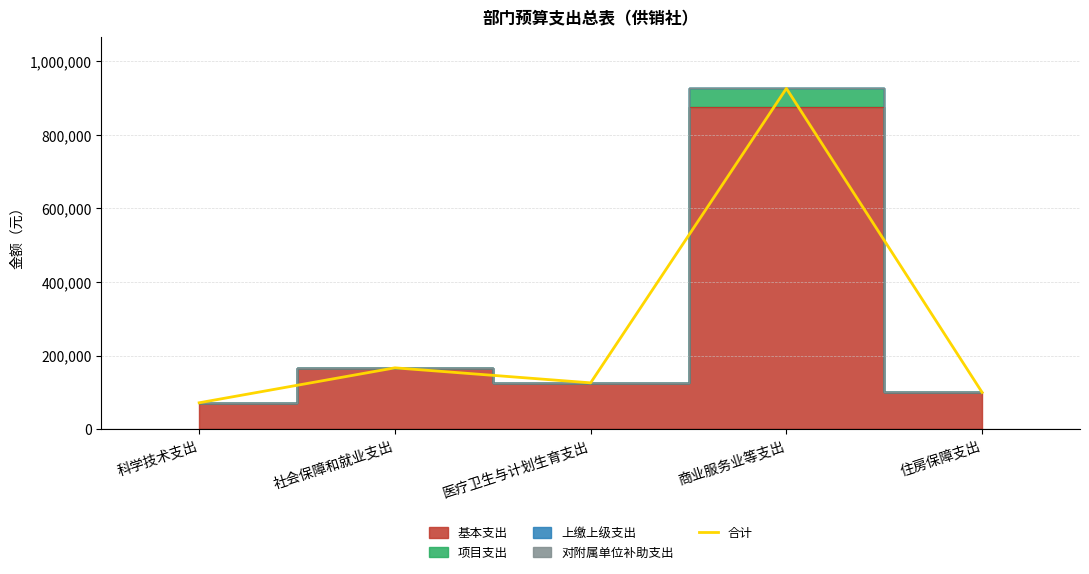

Reading right to left, extract all data points from this chart.

100194	926338	126168	166988	72000